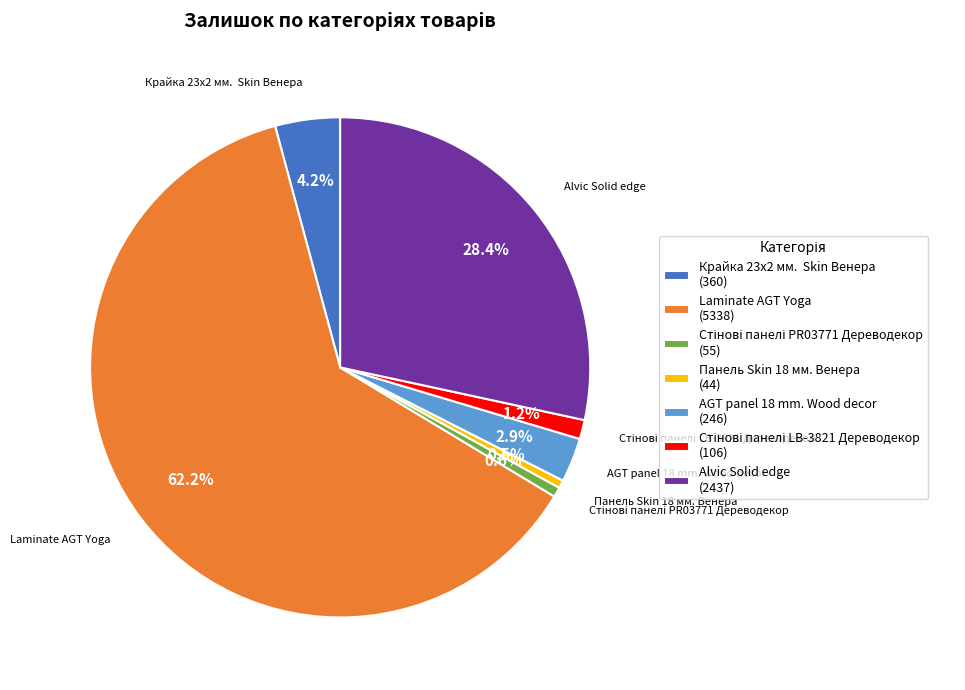

To the nearest percent, what is the difference between the largest and smallest slice percentages?

62%